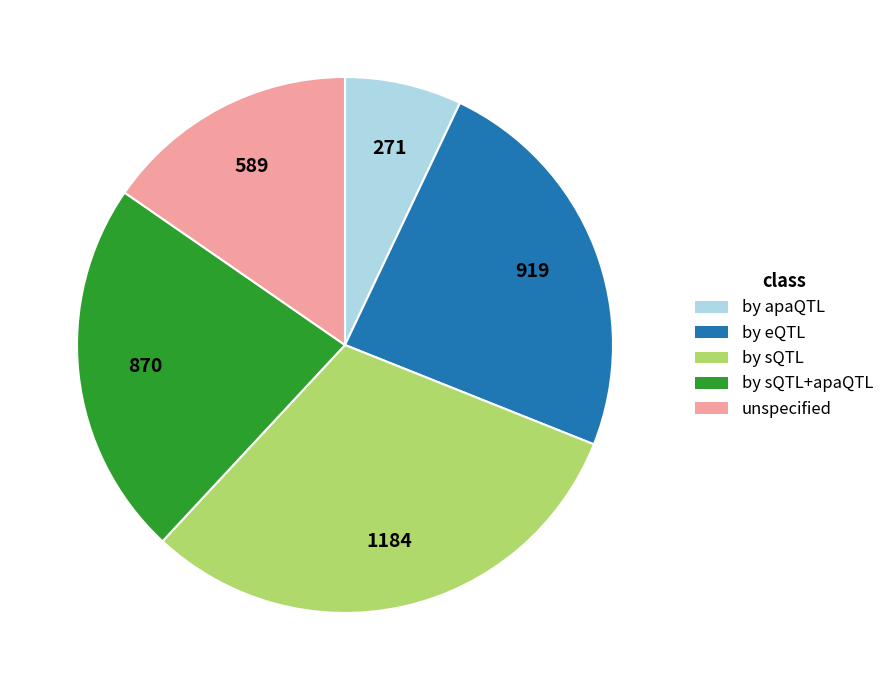

Is by sQTL+apaQTL the majority of the pie?

No